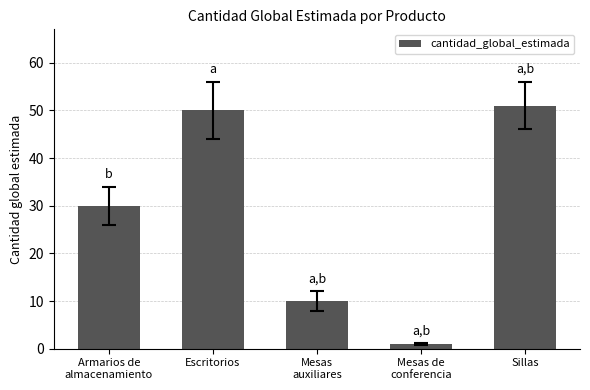

What is the difference between the maximum and minimum values?

50